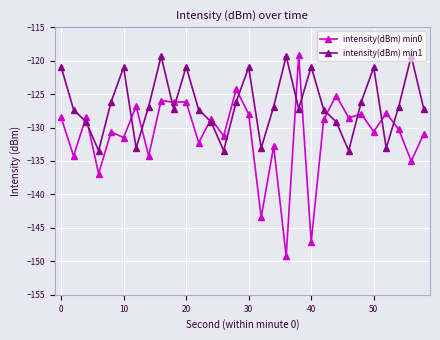

What is the maximum value shown in the chart?

-119.2